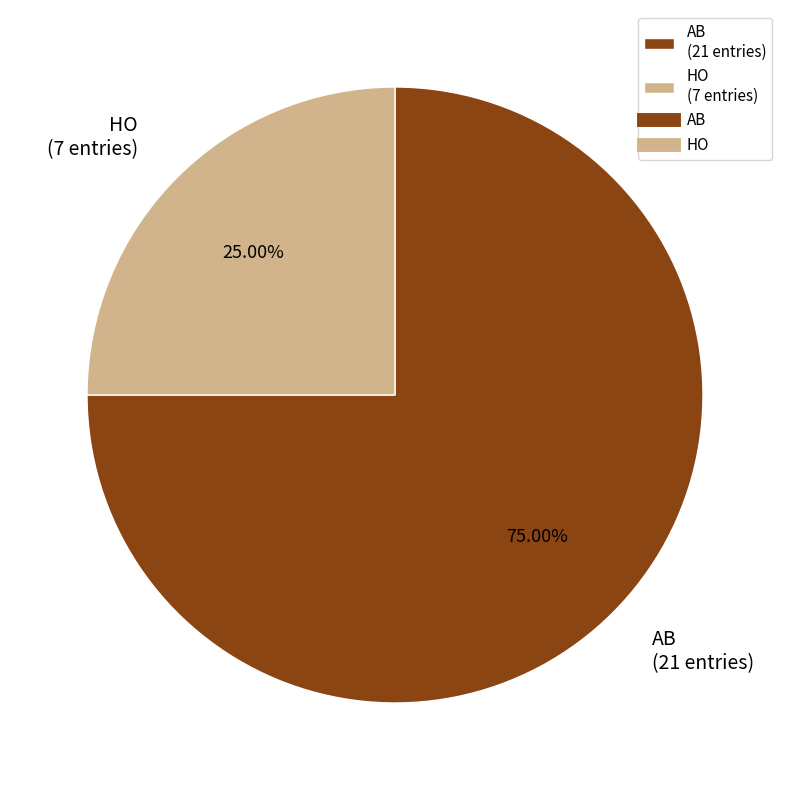

True or false: HO accounts for 31% of the total.

False